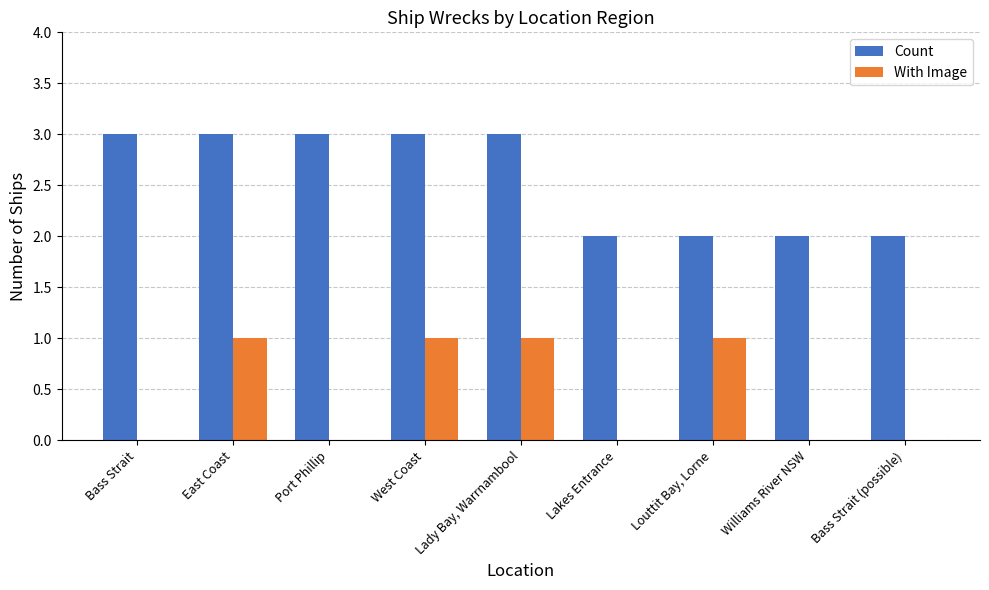

What is the sum of the Count values at Lady Bay, Warrnambool and Lakes Entrance?

5